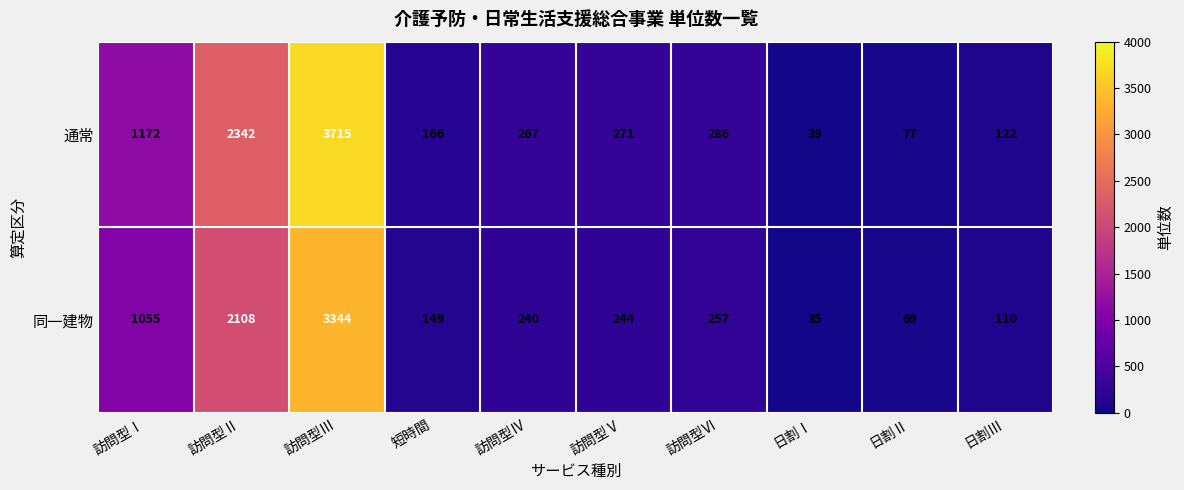

What is the greatest value displayed?

3715